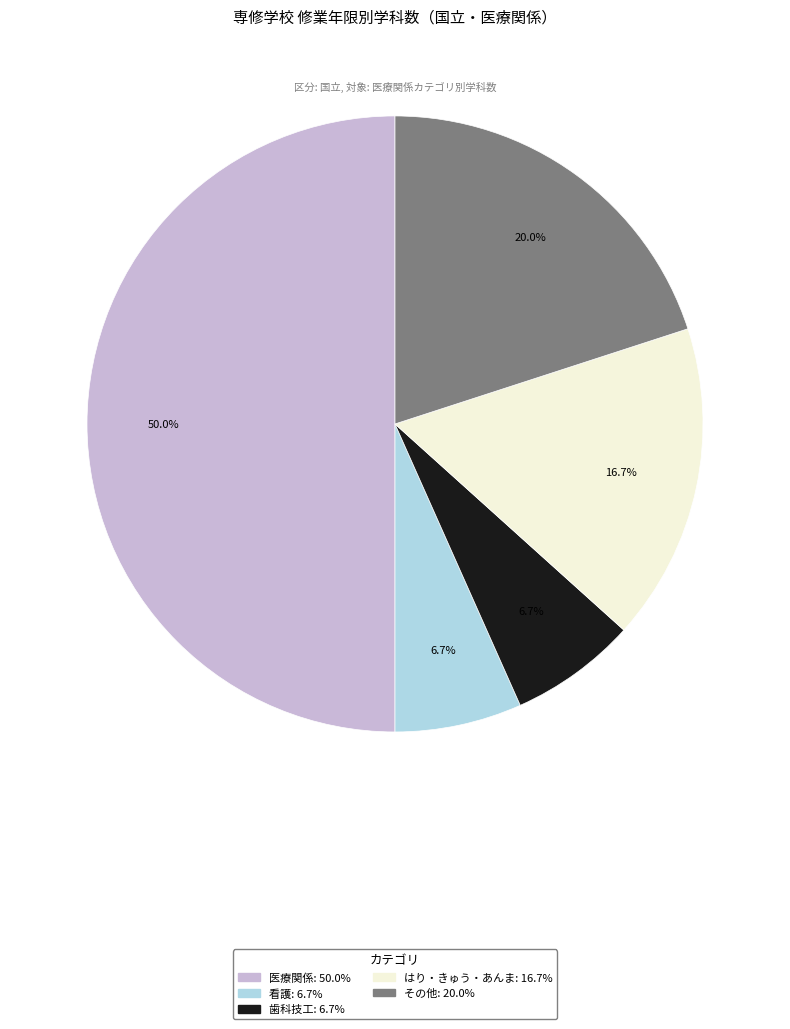

How many segments does this pie chart have?

5